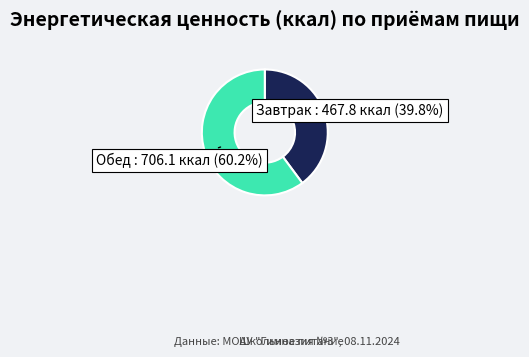

Does any single category account for the majority?

Yes